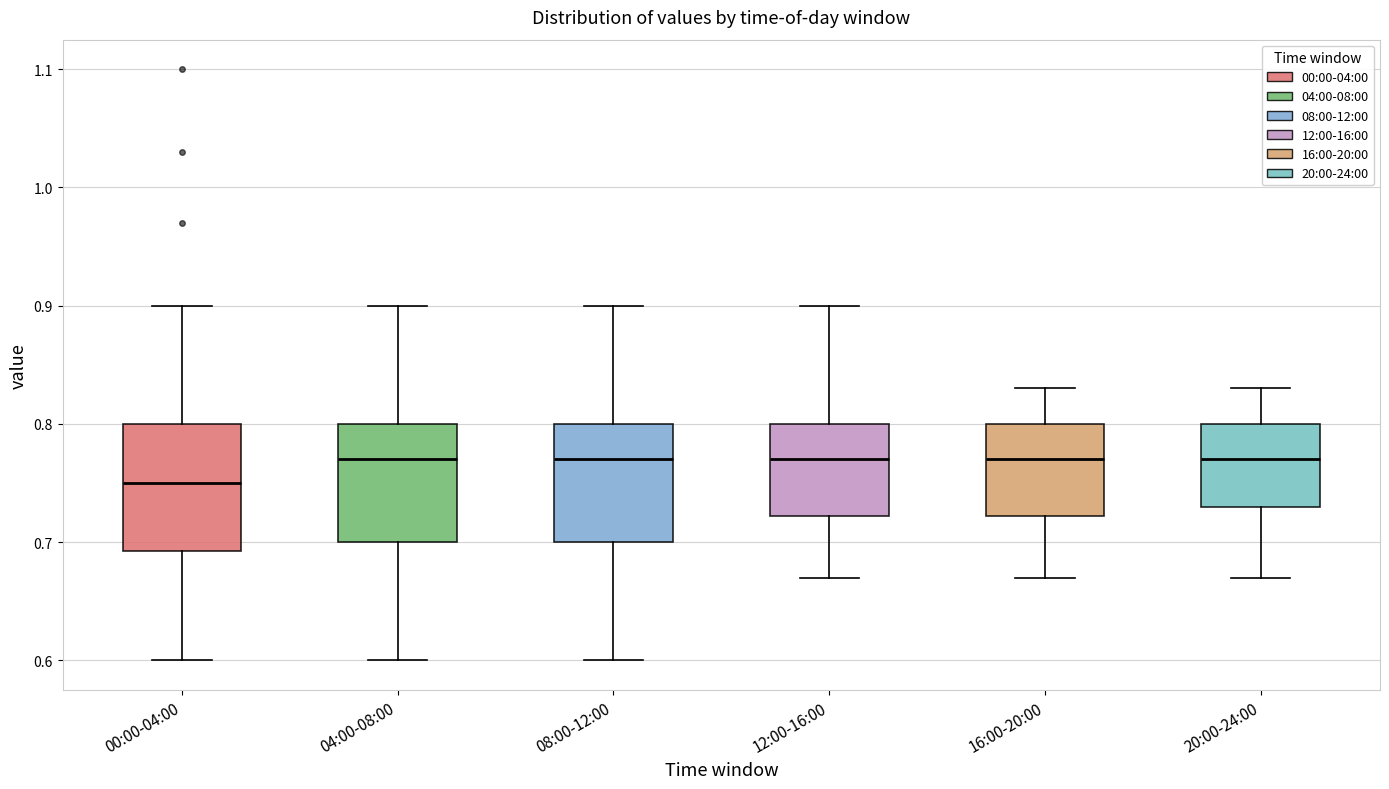

Where is the lower edge of the box for 04:00-08:00 on the y-axis? The values are not printed on the chart, so give them approximately, as read against the axis.

0.70